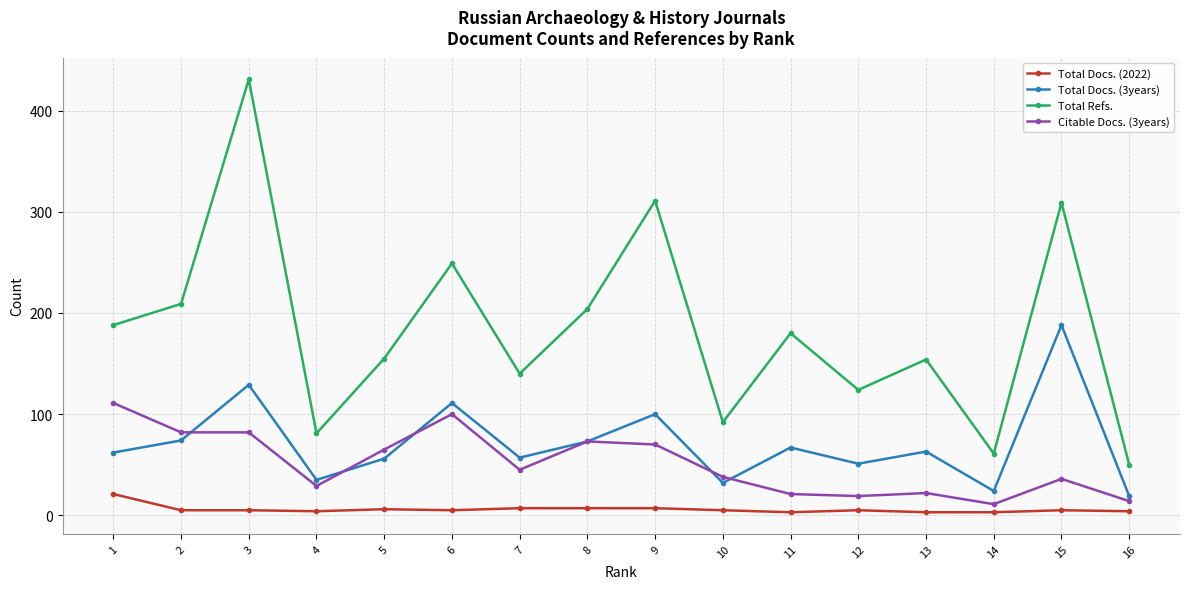

What is the average value of the Total Docs. (3years) series?

71